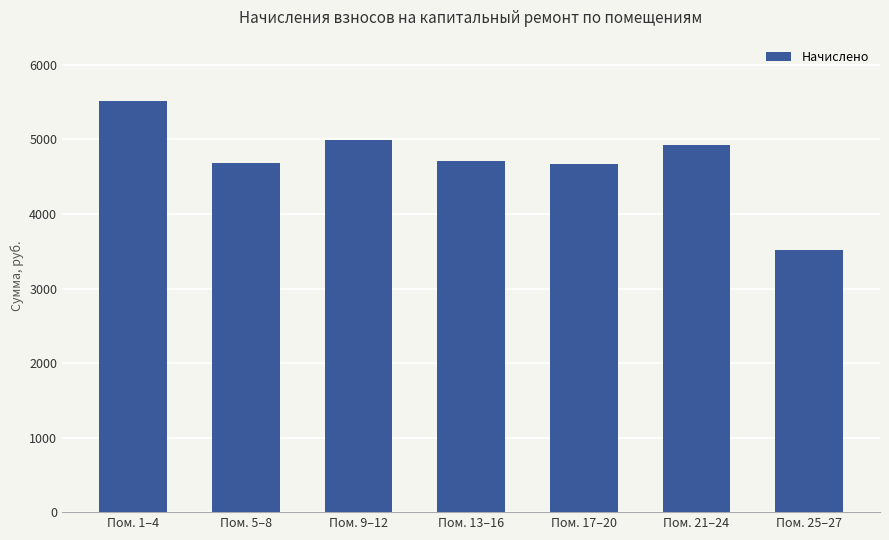

What is the label of the 2nd bar from the right?

Пом. 21–24